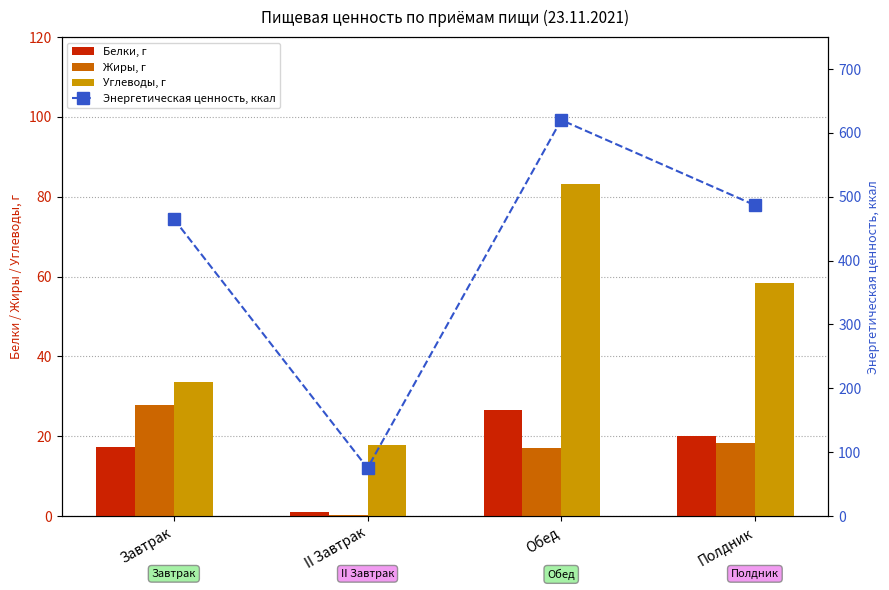

What is the label of the 4th bar from the right?

Завтрак